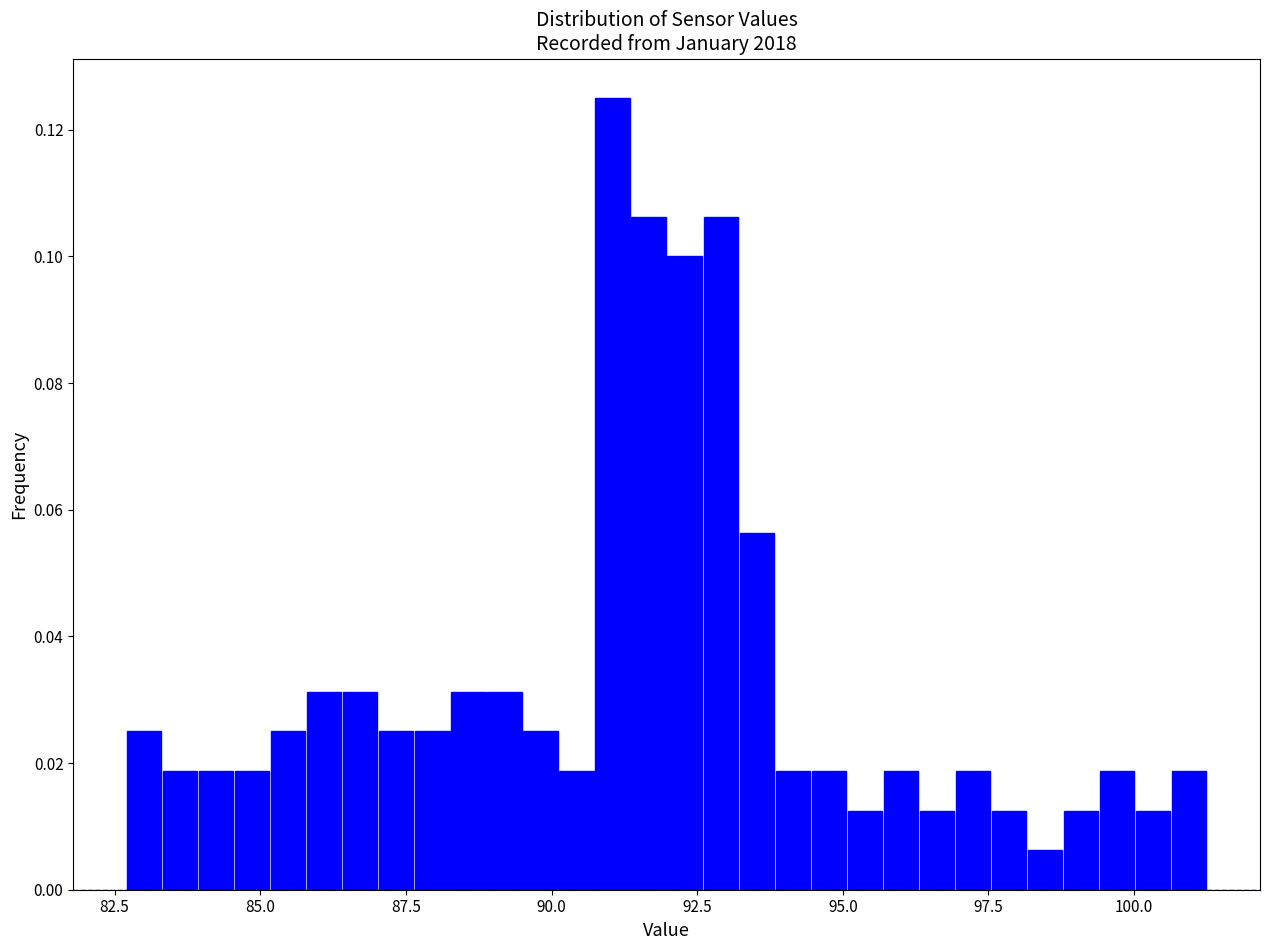

Around what value on the x-axis is the tallest bar? Give the approximate position of its centre, as read against the axis.

91.0